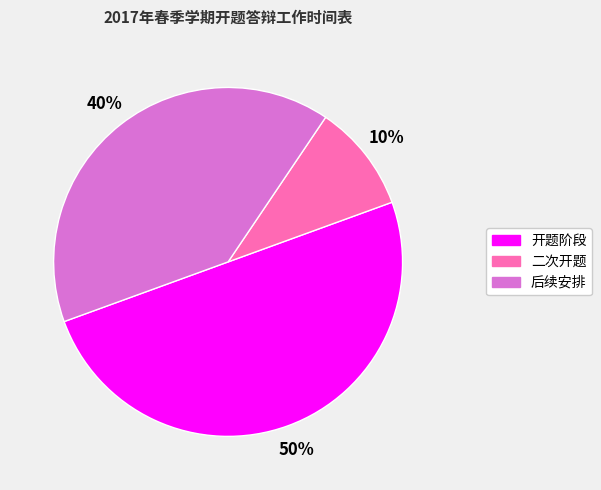

True or false: 开题阶段 accounts for 44% of the total.

False